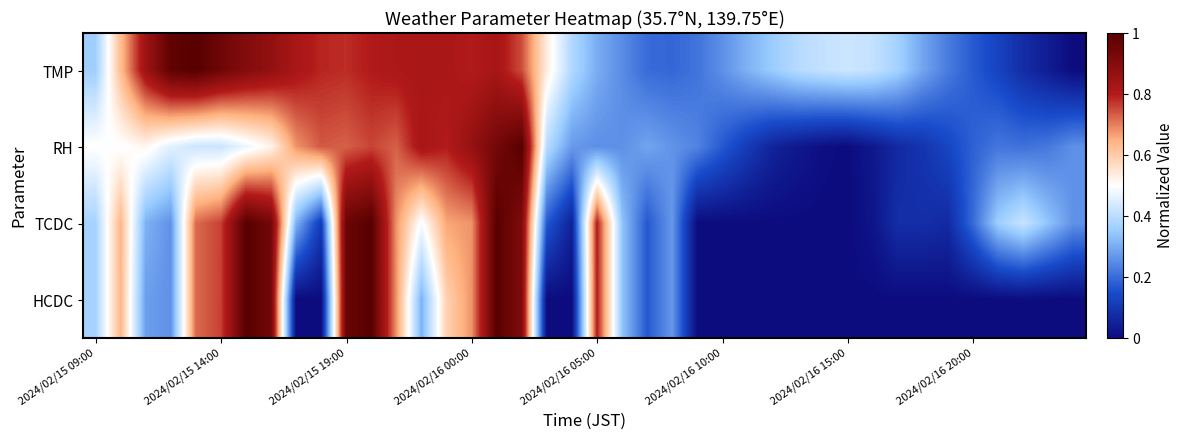

Rank the series by their maximum value, from highest to lowest.

TMP, RH, TCDC, HCDC